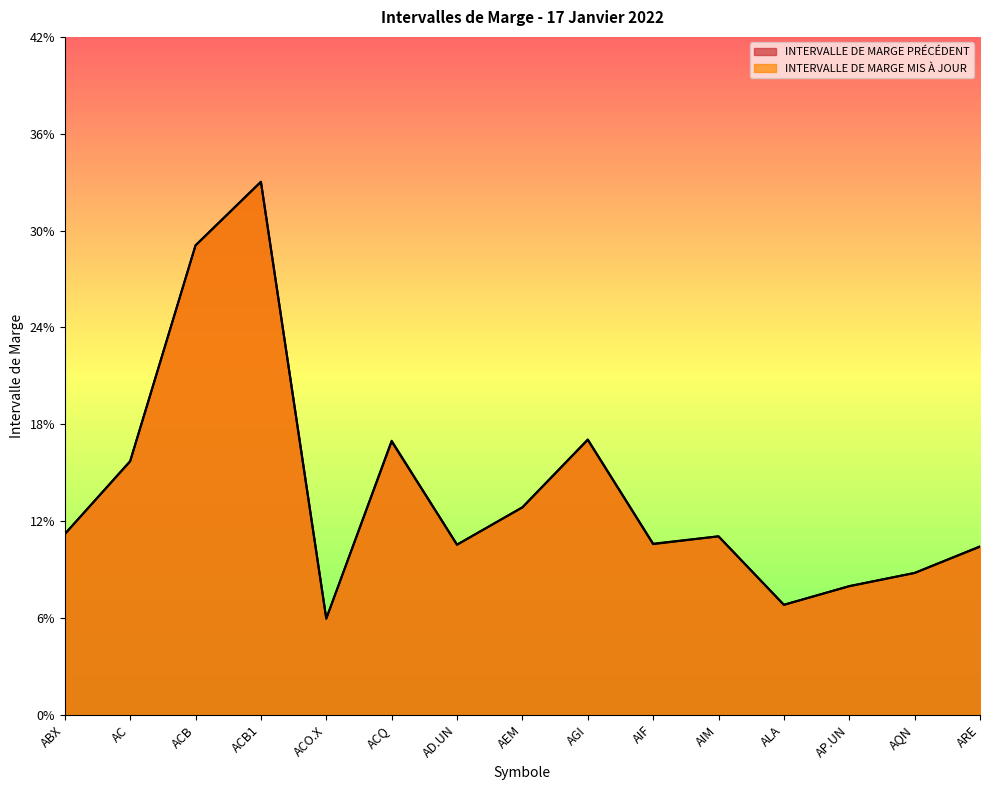

At which label is INTERVALLE DE MARGE MIS À JOUR closest to 0?

ACO.X